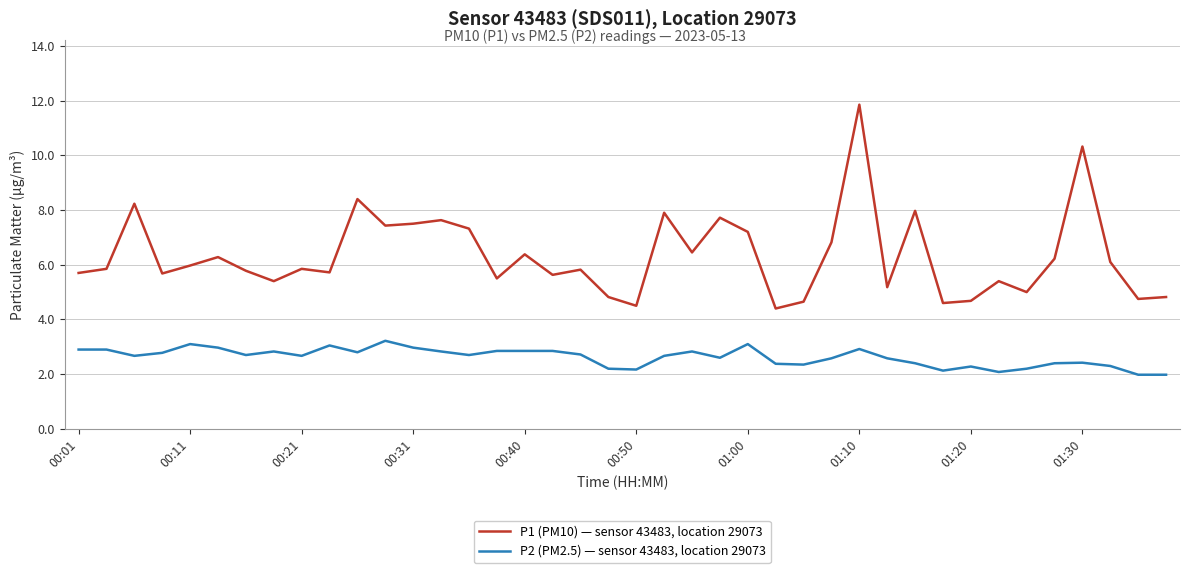

Which series has the largest range (max minus min)?

P1 (PM10) — sensor 43483, location 29073